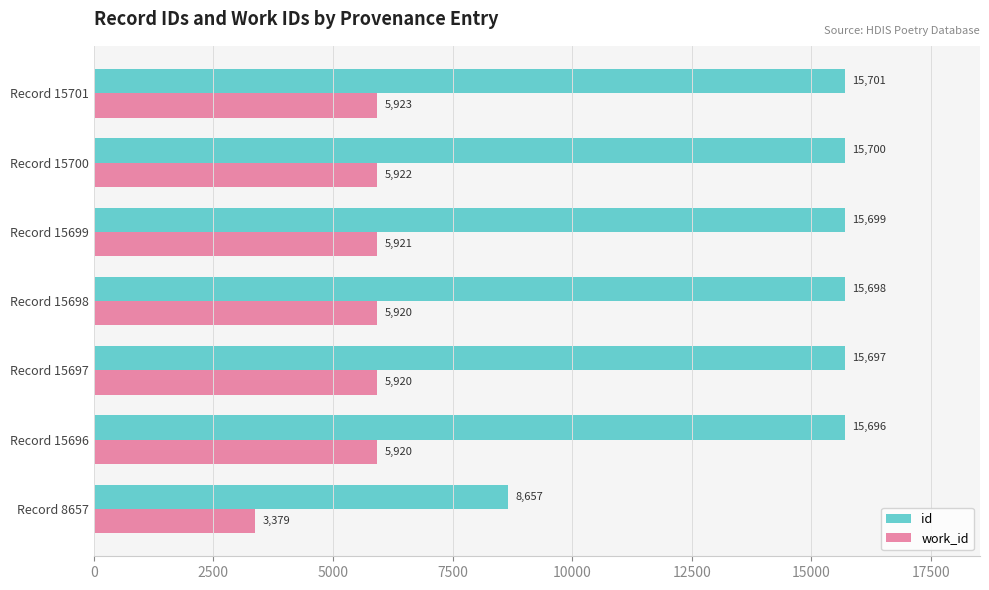

What are all the series names shown in the legend?

id, work_id